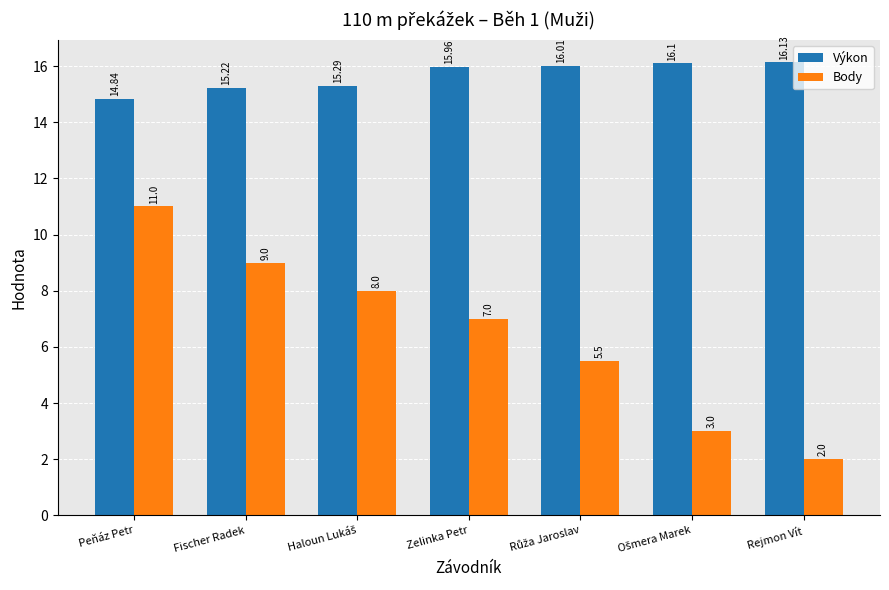

Which category has the lowest value across all series?

Rejmon Vít